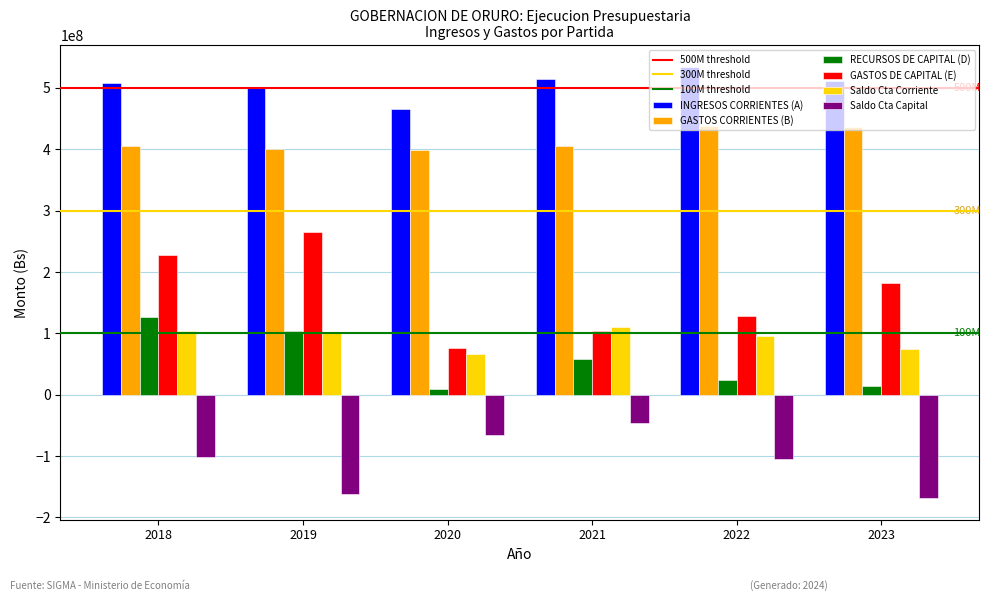

At which label does INGRESOS CORRIENTES (A) first exceed 510631073?

2021